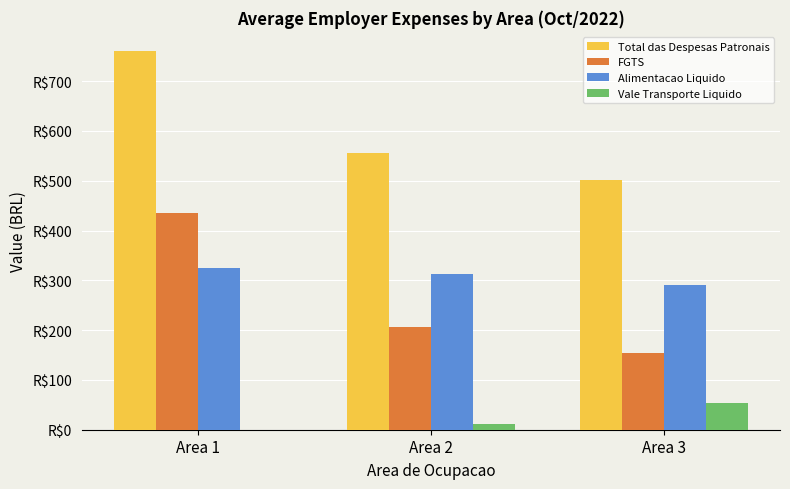

List the labels in order of Total das Despesas Patronais value, smallest first.

Area 3, Area 2, Area 1